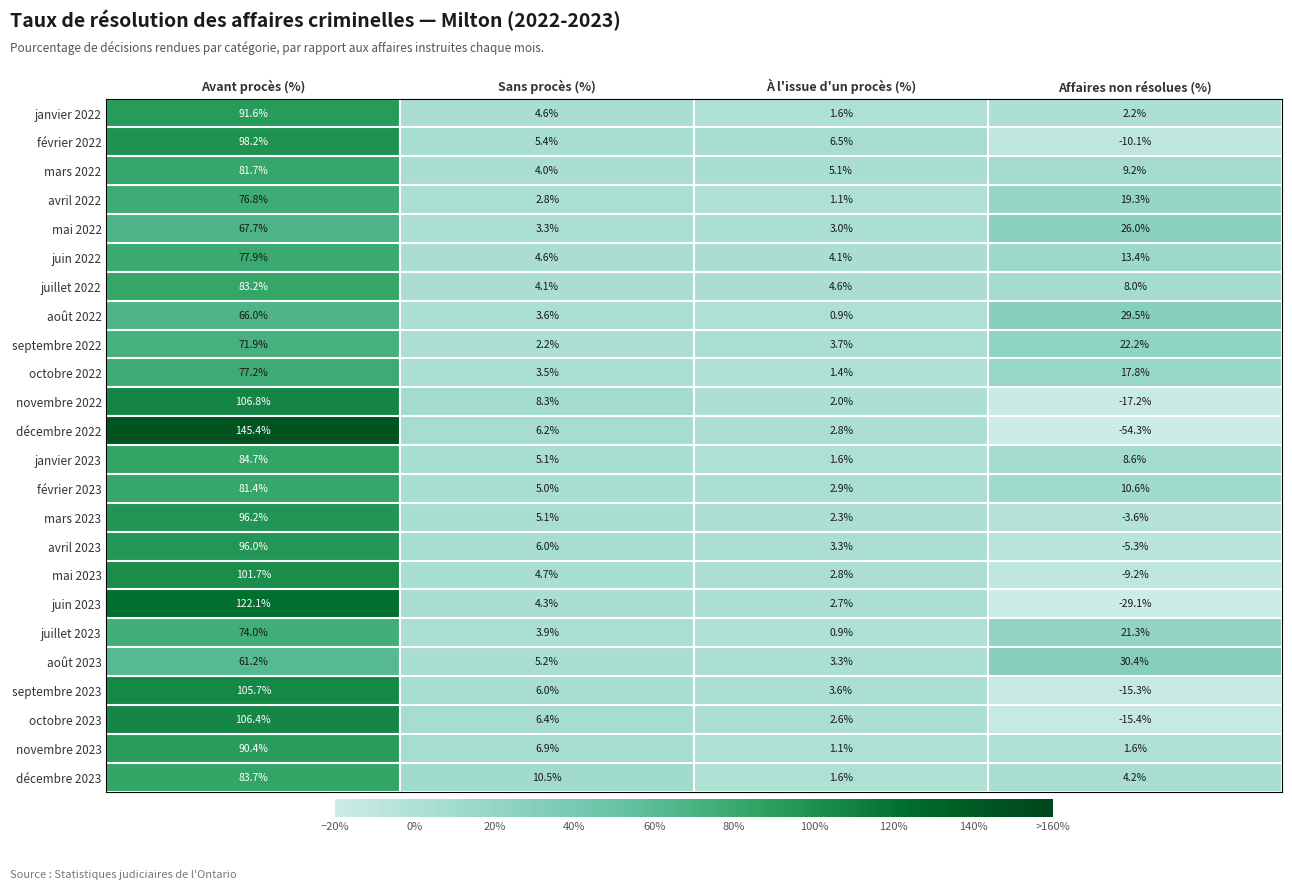

Rank the series by their maximum value, from highest to lowest.

décembre 2022, juin 2023, novembre 2022, octobre 2023, septembre 2023, mai 2023, février 2022, mars 2023, avril 2023, janvier 2022, novembre 2023, janvier 2023, décembre 2023, juillet 2022, mars 2022, février 2023, juin 2022, octobre 2022, avril 2022, juillet 2023, septembre 2022, mai 2022, août 2022, août 2023